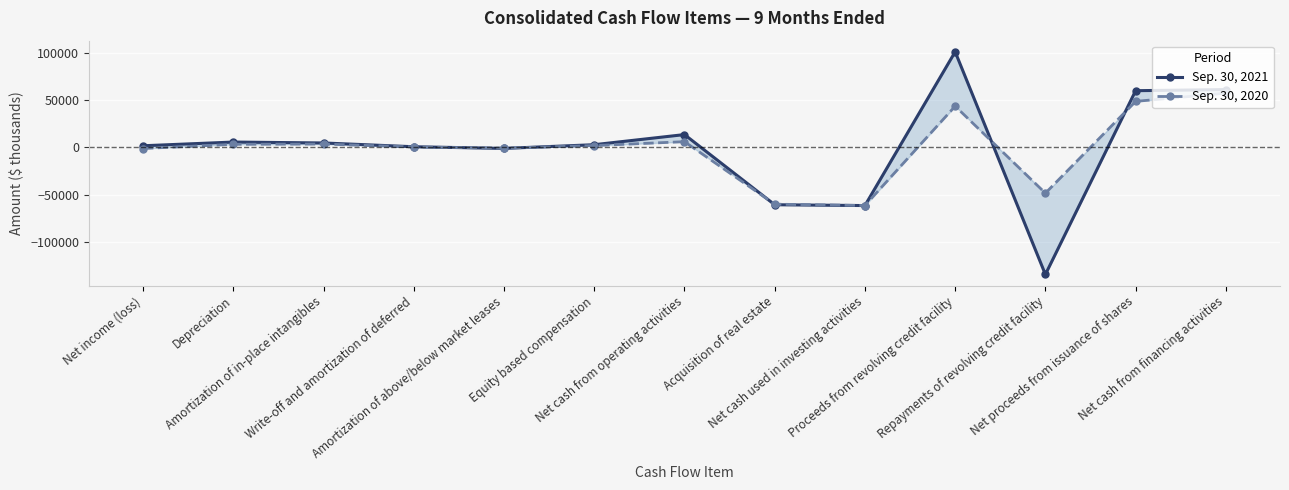

Rank the series by their average value, from lowest to highest.

Sep. 30, 2020, Sep. 30, 2021